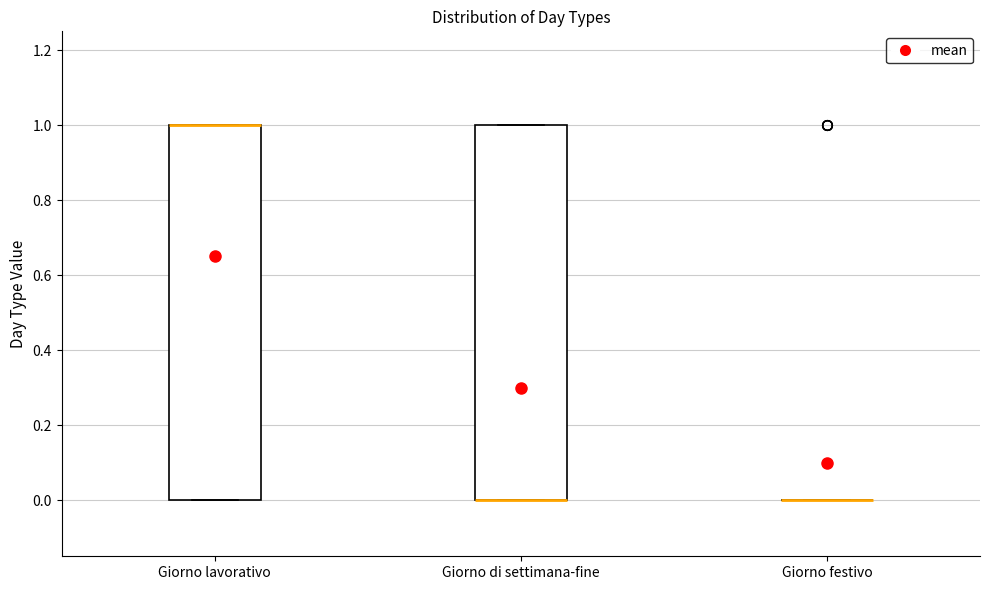

Reading left to right, transcribe this box plot: for each box, give where its median line is, the range the box spans, and where its two whiskers end, as read against the y-axis. The values are not printed on the chart, so give them approximately, as read against the axis.

Giorno lavorativo: median 1 (drawn on the box's upper edge), box 0 to 1, whiskers 0 to 1
Giorno di settimana-fine: median 0 (drawn on the box's lower edge), box 0 to 1, whiskers 0 to 1
Giorno festivo: box collapsed to a line at 0, whiskers 0 to 0